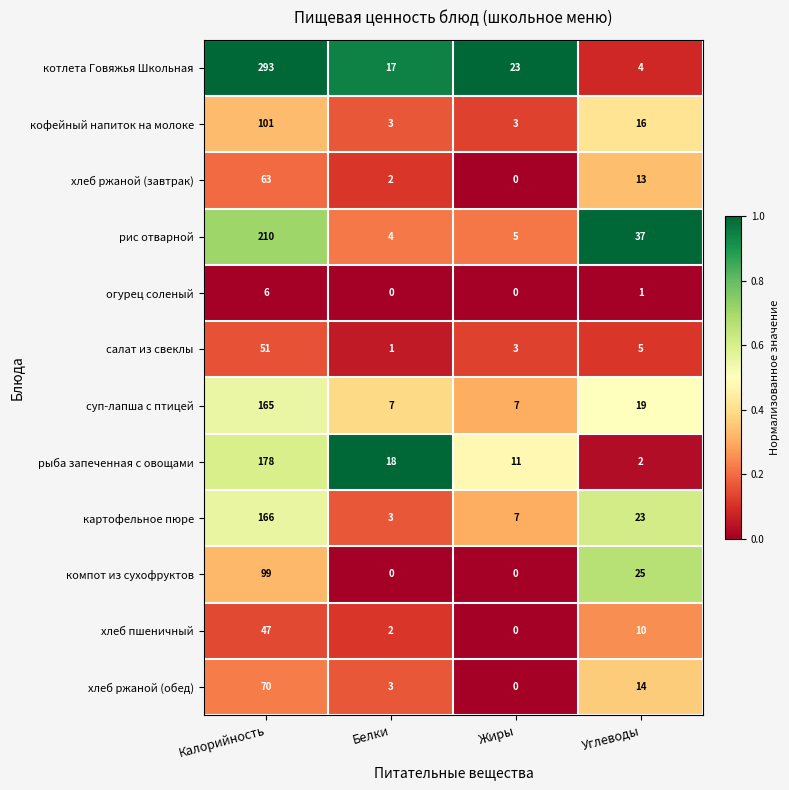

At Калорийность, list the series in order from largest to smallest.

котлета Говяжья Школьная, рис отварной, рыба запеченная с овощами, картофельное пюре, суп-лапша с птицей, кофейный напиток на молоке, компот из сухофруктов, хлеб ржаной (обед), хлеб ржаной (завтрак), салат из свеклы, хлеб пшеничный, огурец соленый